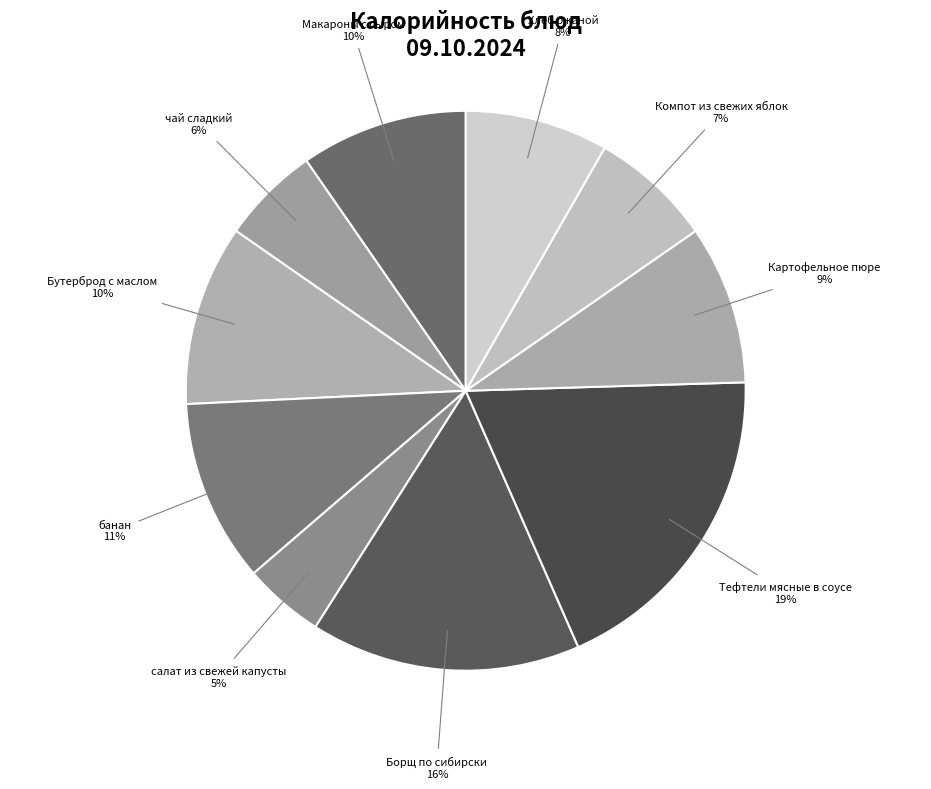

How many segments does this pie chart have?

10